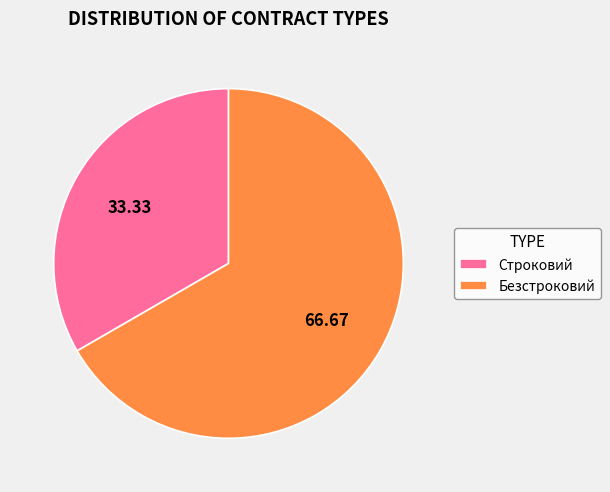

What is the change in value from Строковий to Безстроковий?

+1